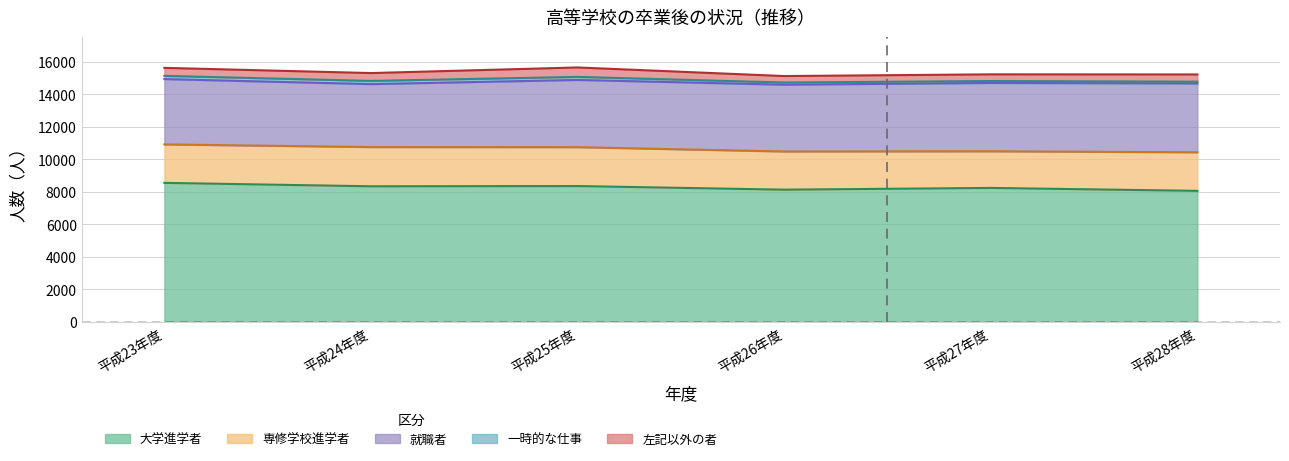

True or false: 一時的な仕事 and 左記以外の者 intersect in this chart.

False